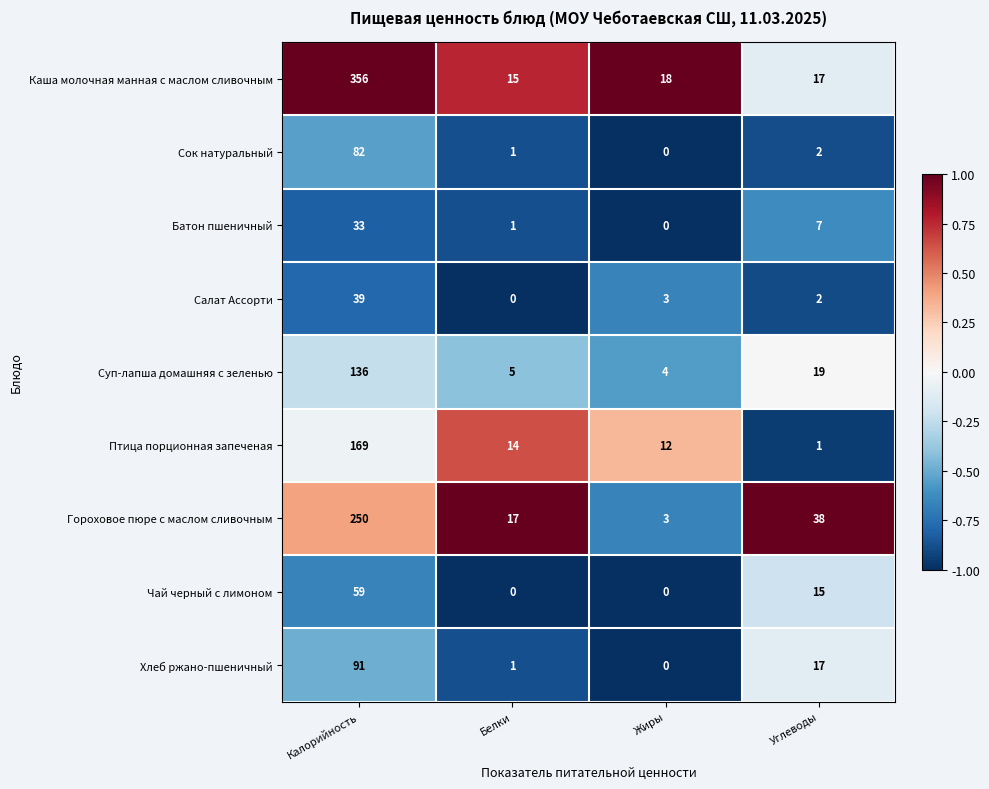

Rank the series by their maximum value, from highest to lowest.

Каша молочная манная с маслом сливочным, Гороховое пюре с маслом сливочным, Птица порционная запеченая, Суп-лапша домашняя с зеленью, Хлеб ржано-пшеничный, Сок натуральный, Чай черный с лимоном, Салат Ассорти, Батон пшеничный